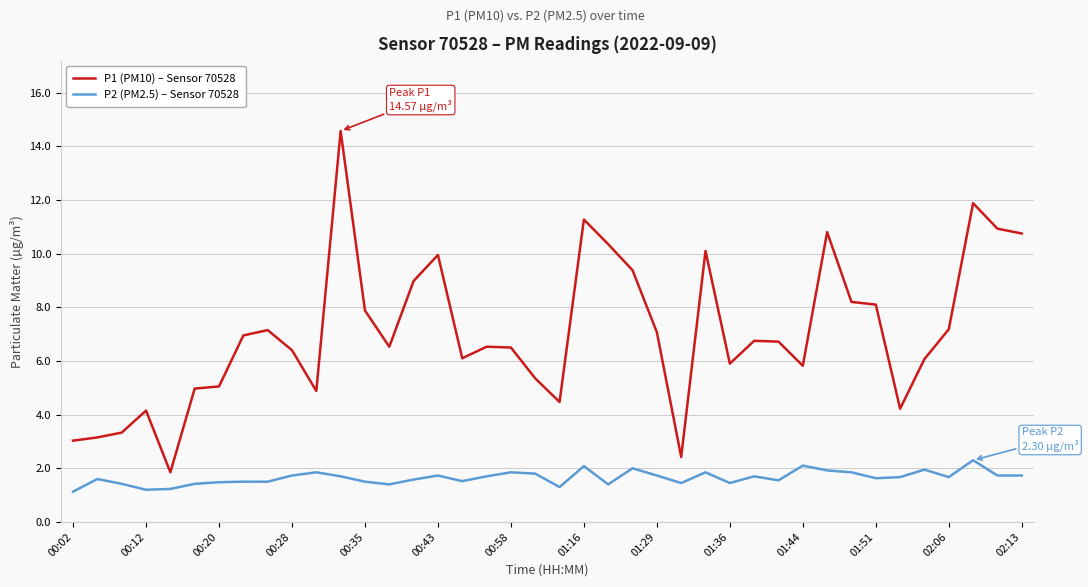

True or false: P2 (PM2.5) – Sensor 70528 and P1 (PM10) – Sensor 70528 intersect in this chart.

False